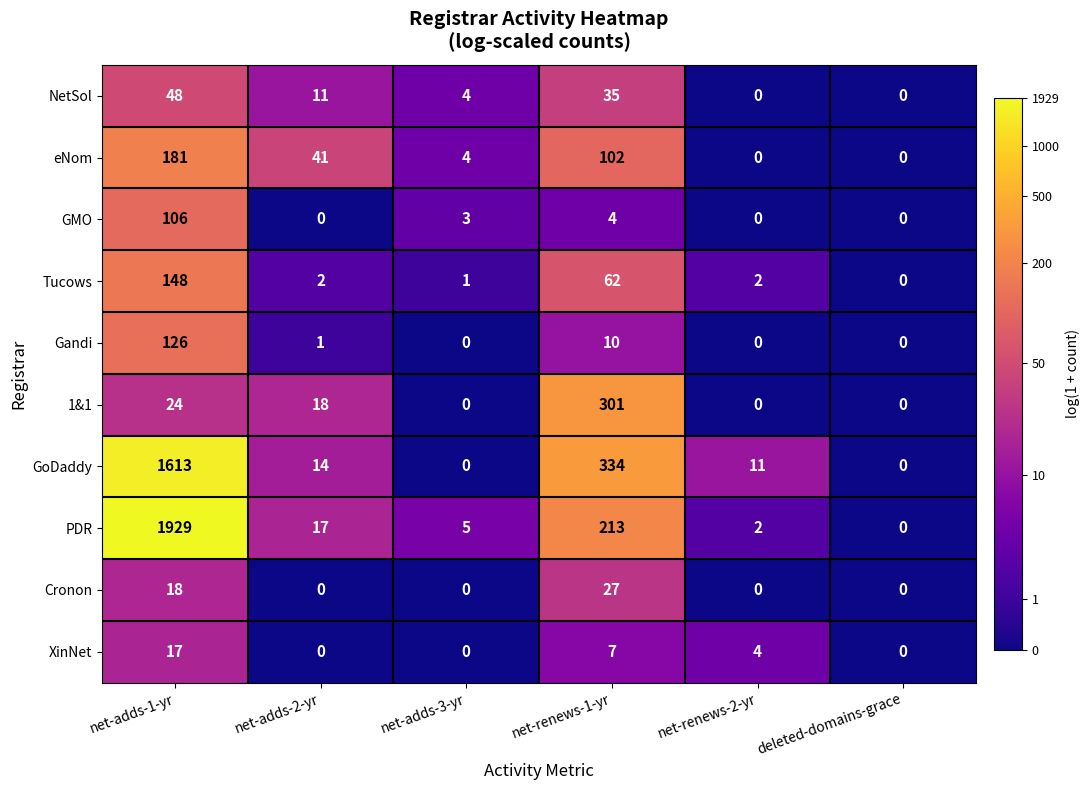

Which category has the highest value across all series?

net-adds-1-yr